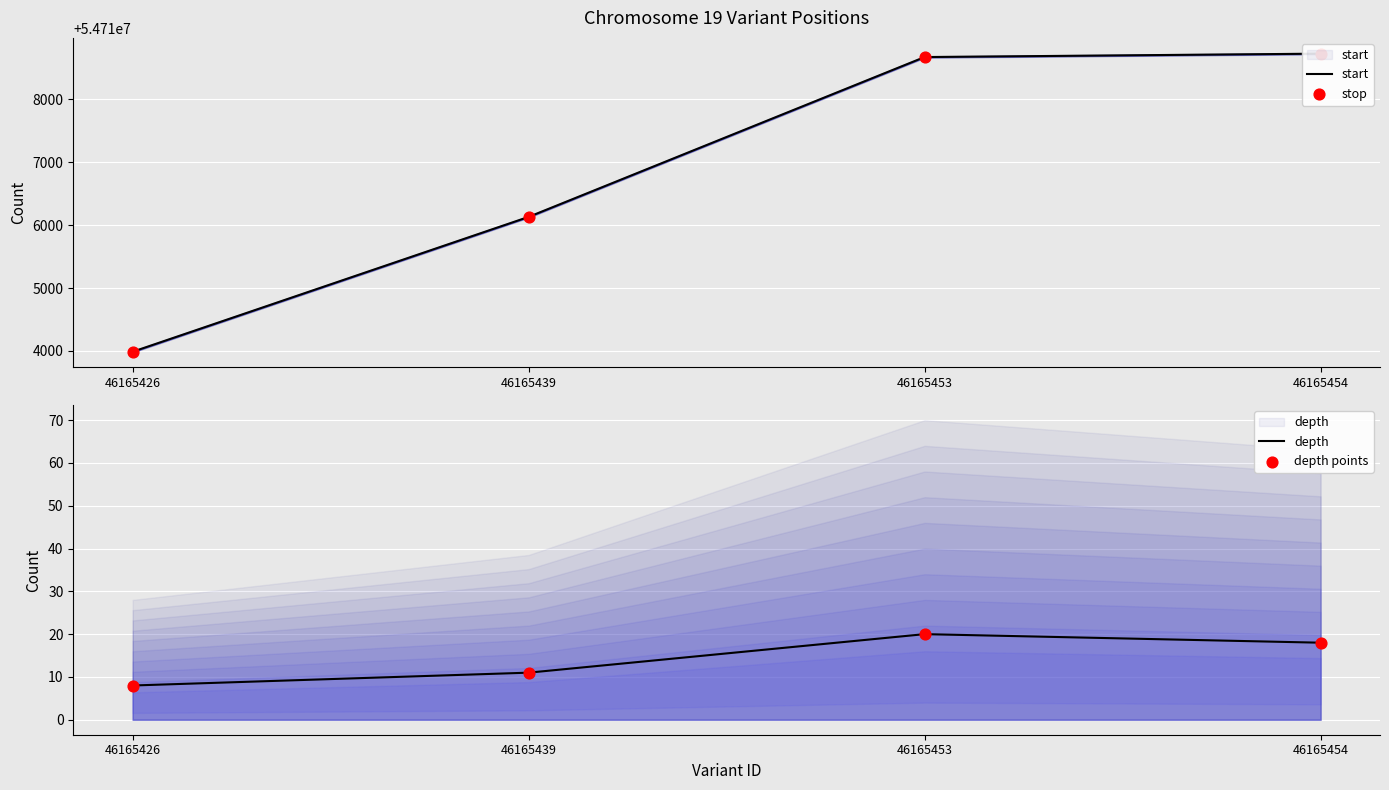

Which series has the largest Y range (max minus min)?

start